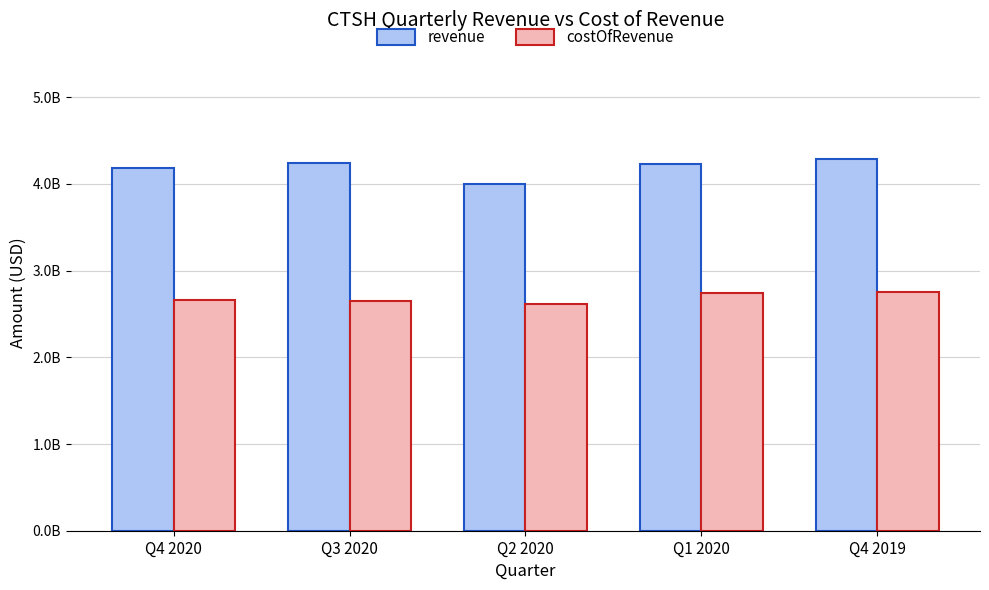

The costOfRevenue series shows 3707808200 at Q1 2020. True or false?

False